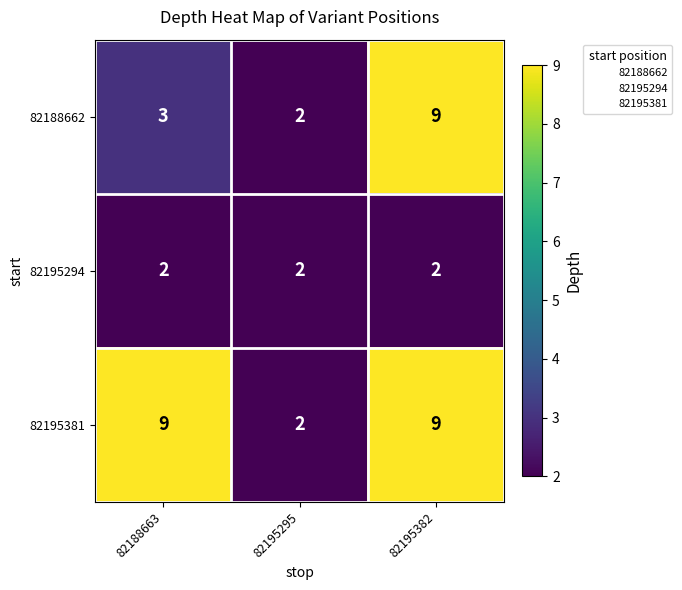

Is it true that 82195381 equals 9 at 82195382?

True